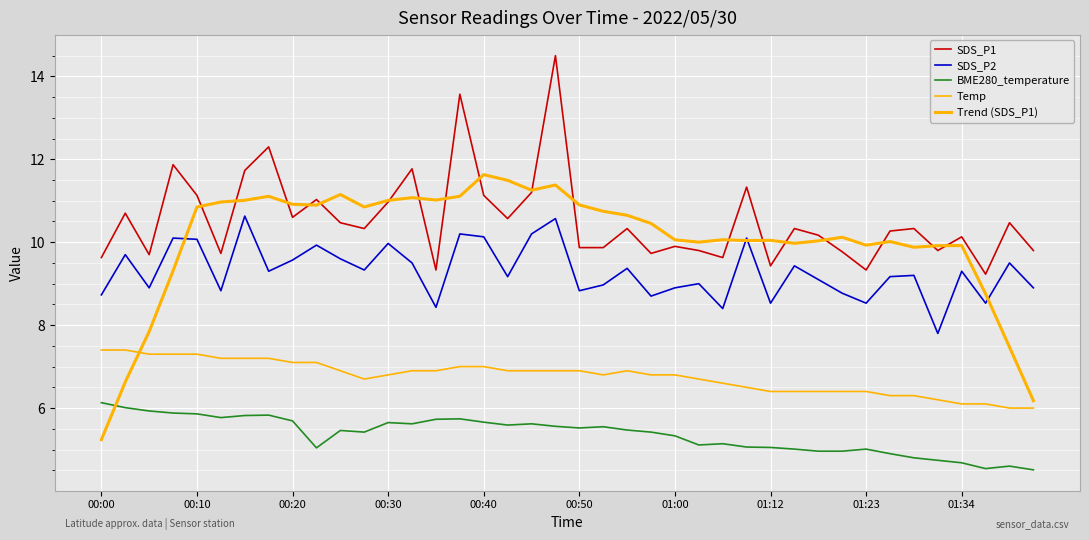

Does the chart have visible grid lines?

Yes